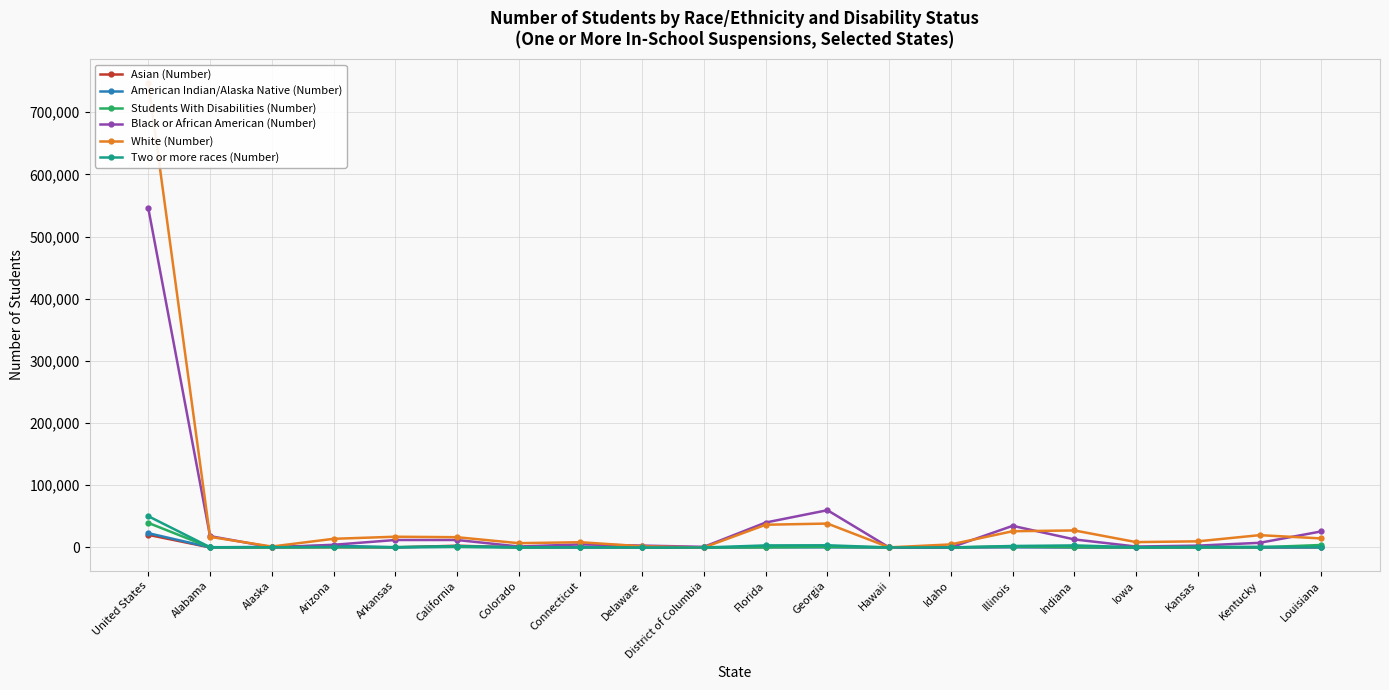

What is the value of the American Indian/Alaska Native (Number) point at the 5th from the left?

193